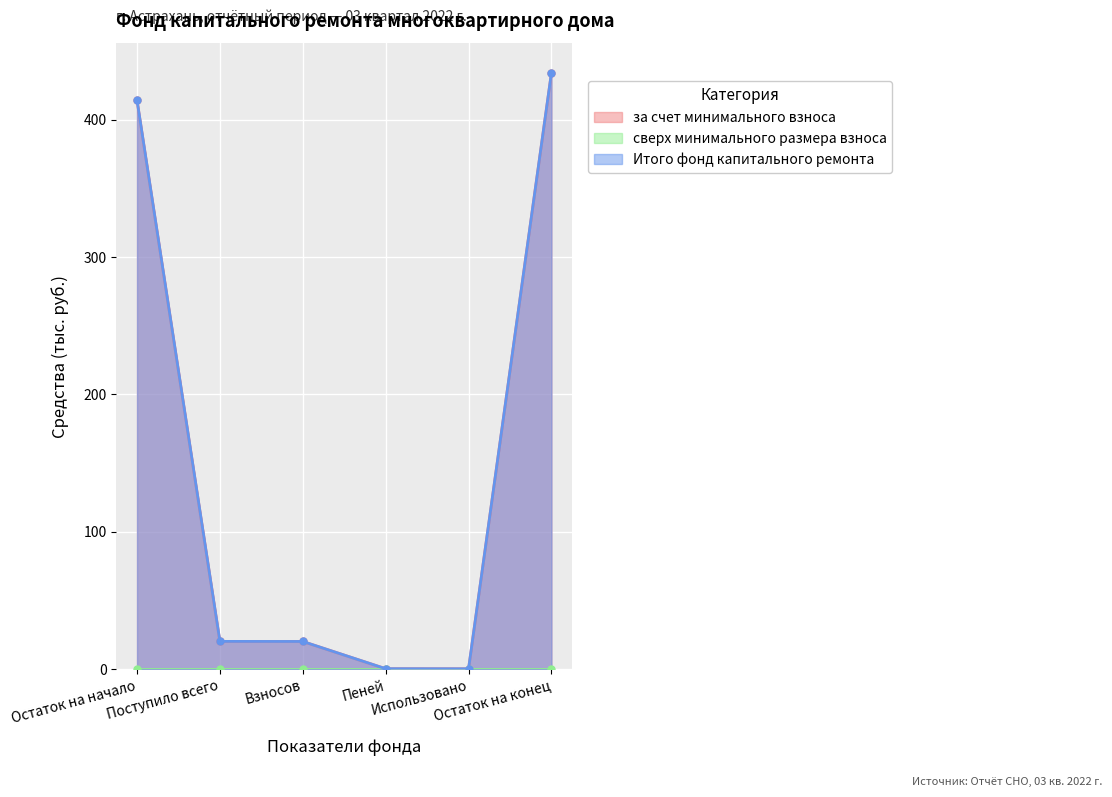

What is the label of the 6th point from the right?

Остаток на начало